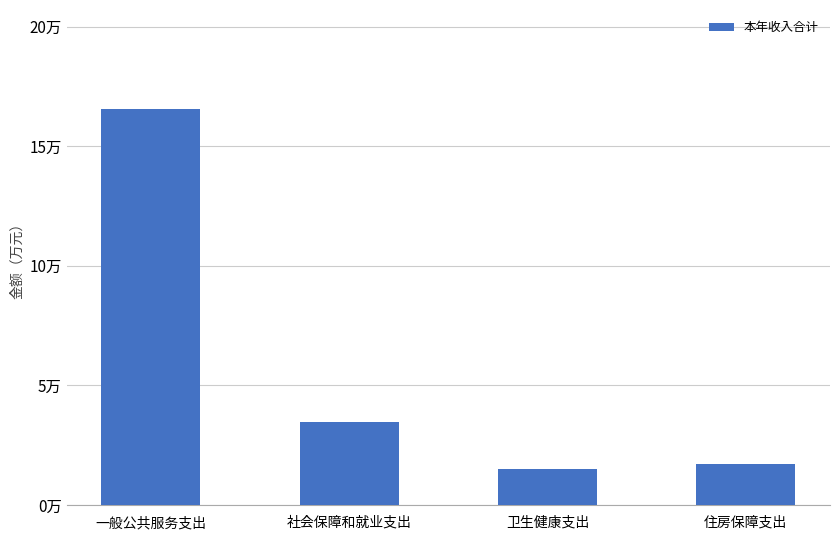

The chart shows a value of 0.6 at 住房保障支出. True or false?

False